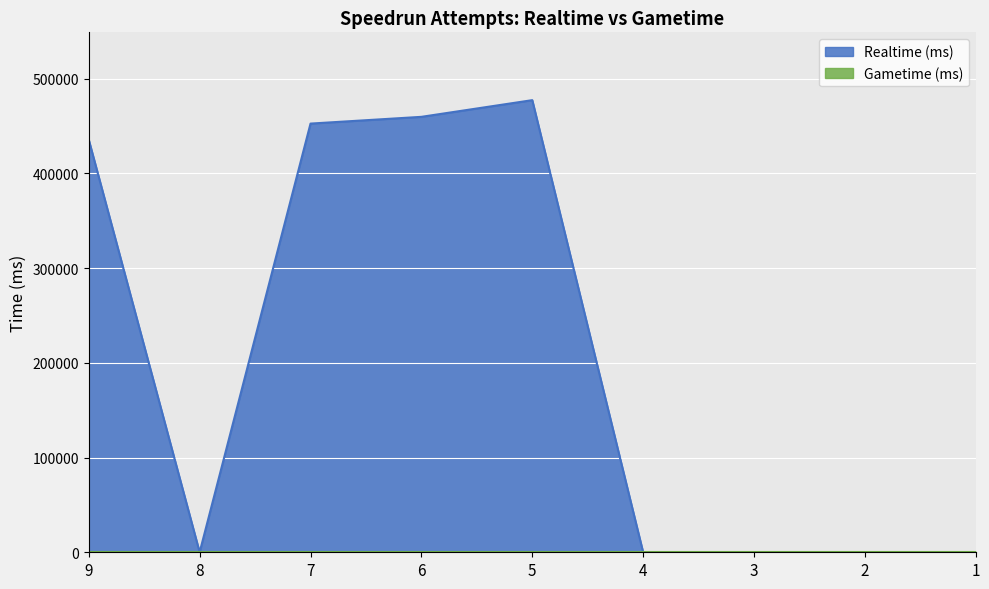

Which category has the highest value across all series?

5